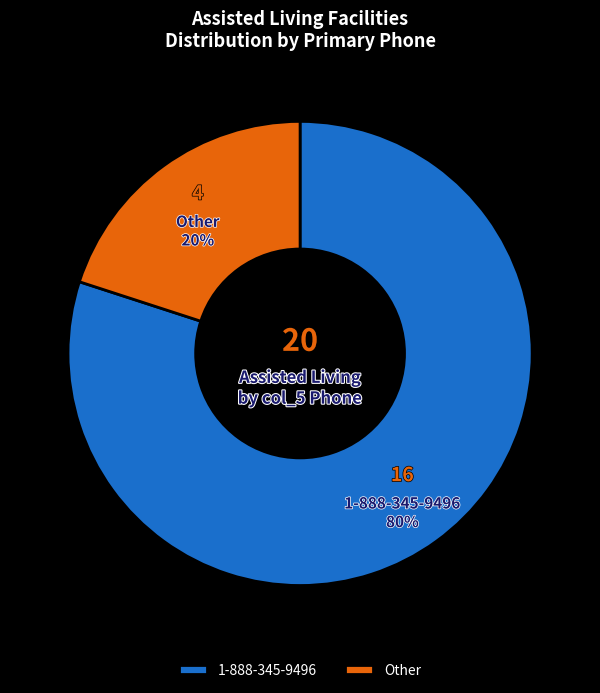

Is it true that 1-888-345-9496 is 92% of the pie?

False